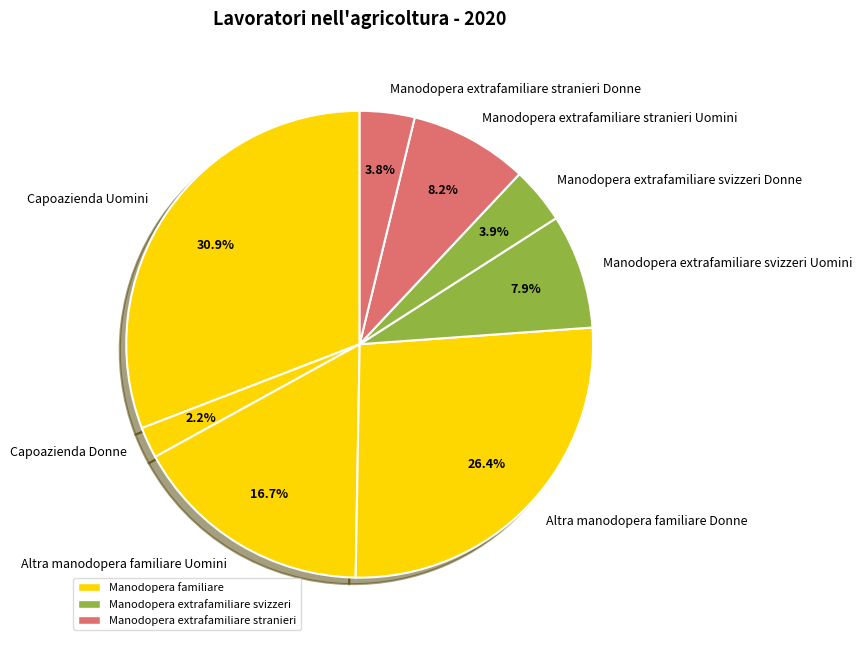

What is the smallest slice in the pie chart?

Capoazienda Donne